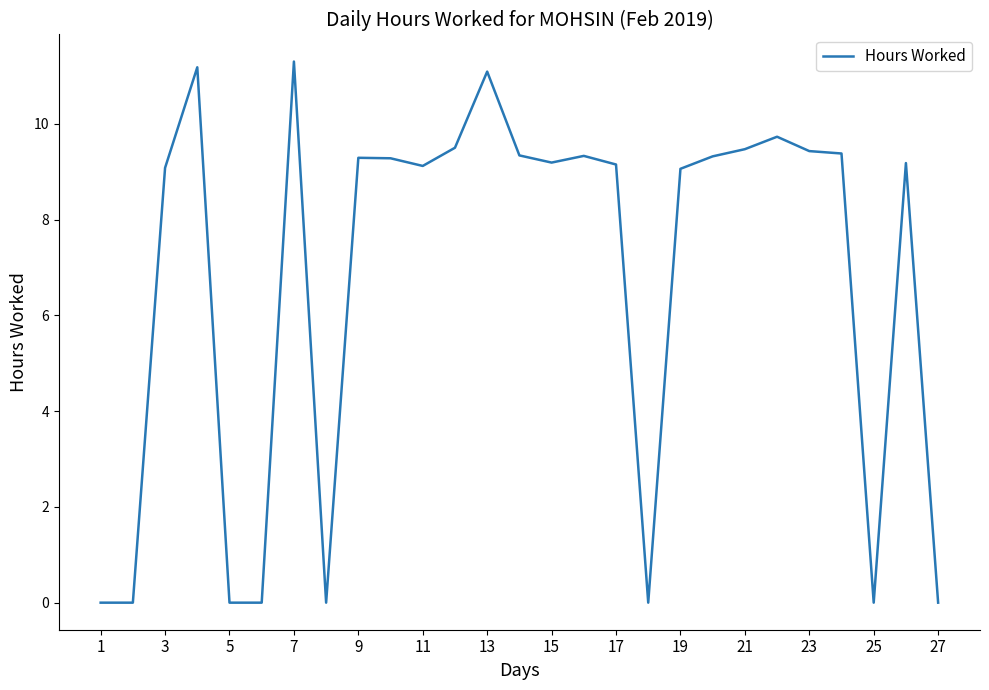

What is the difference between the maximum and minimum values?

11.3